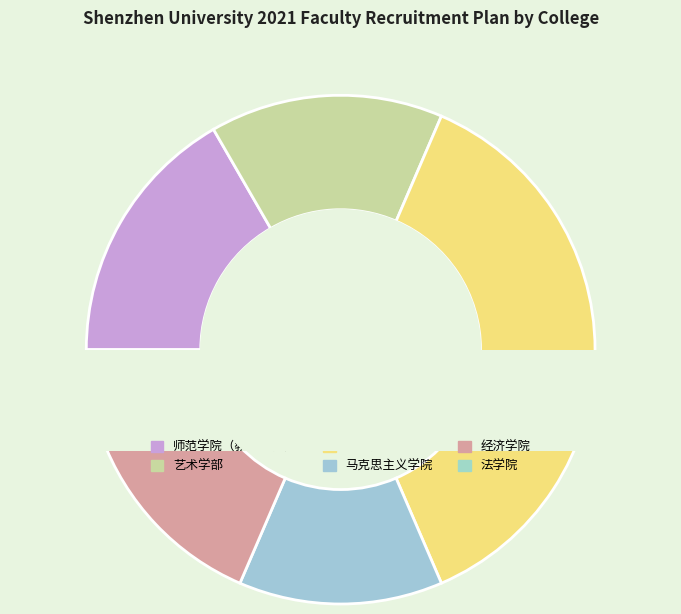

What percentage is the 医学部 slice, to the nearest percent?

37%